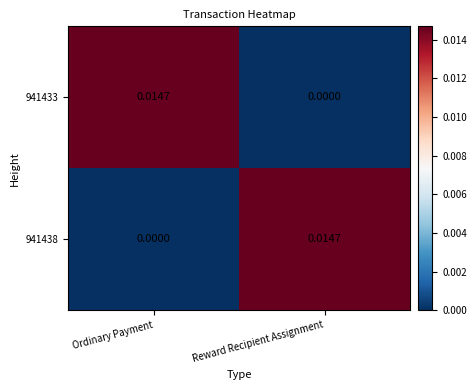

Which category has the highest value in the 941433 series?

Ordinary Payment